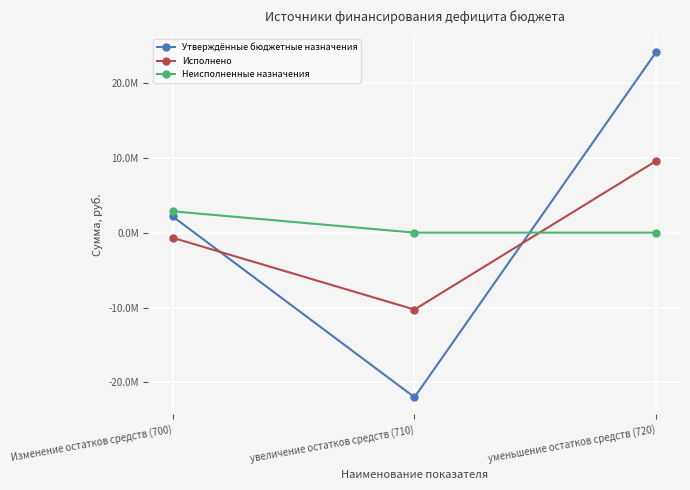

At which label does Исполнено first exceed -685888?

уменьшение остатков средств (720)